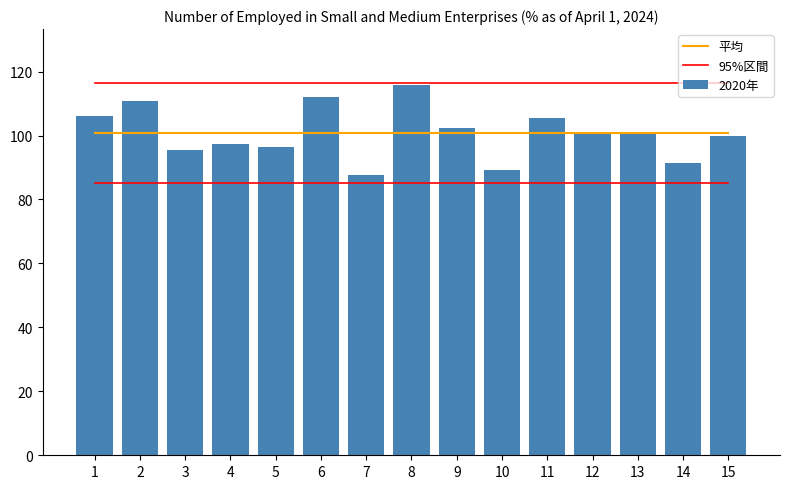

Is the value of 2020年 at 1 greater than the value of 平均 at 12?

Yes